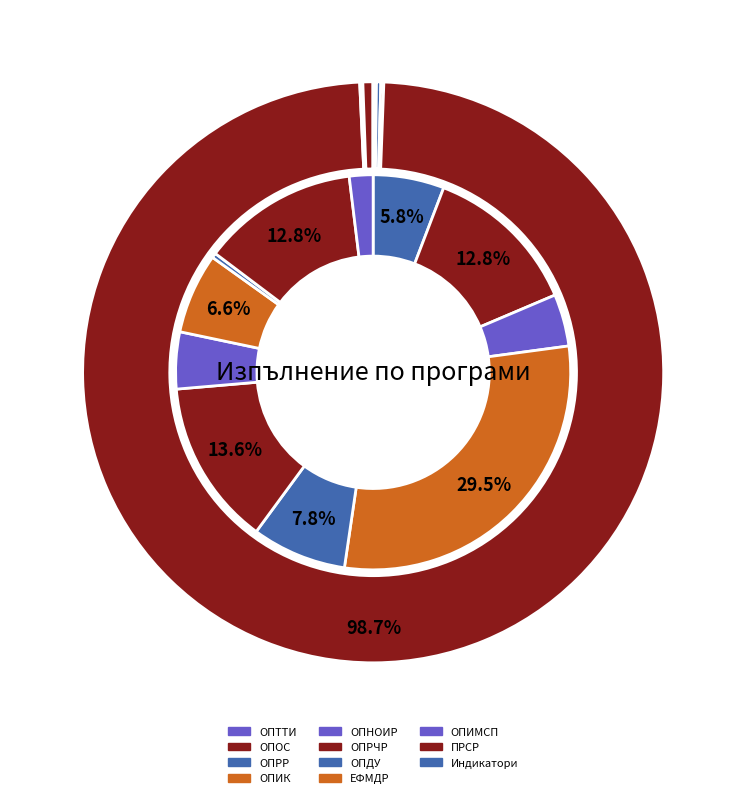

How many slices are in this pie chart?

11